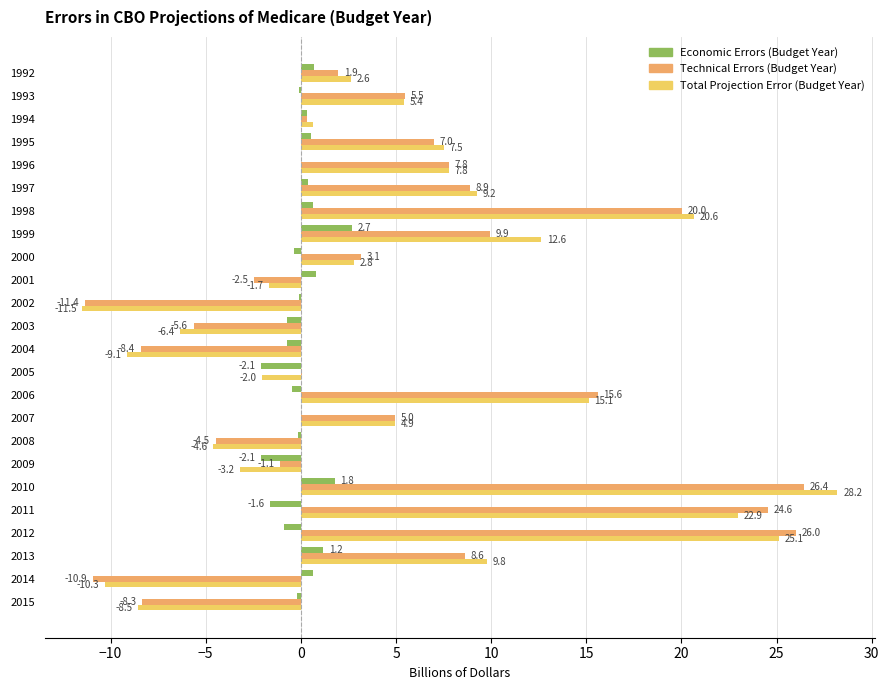

At which category is the sum across all series the highest?

2010